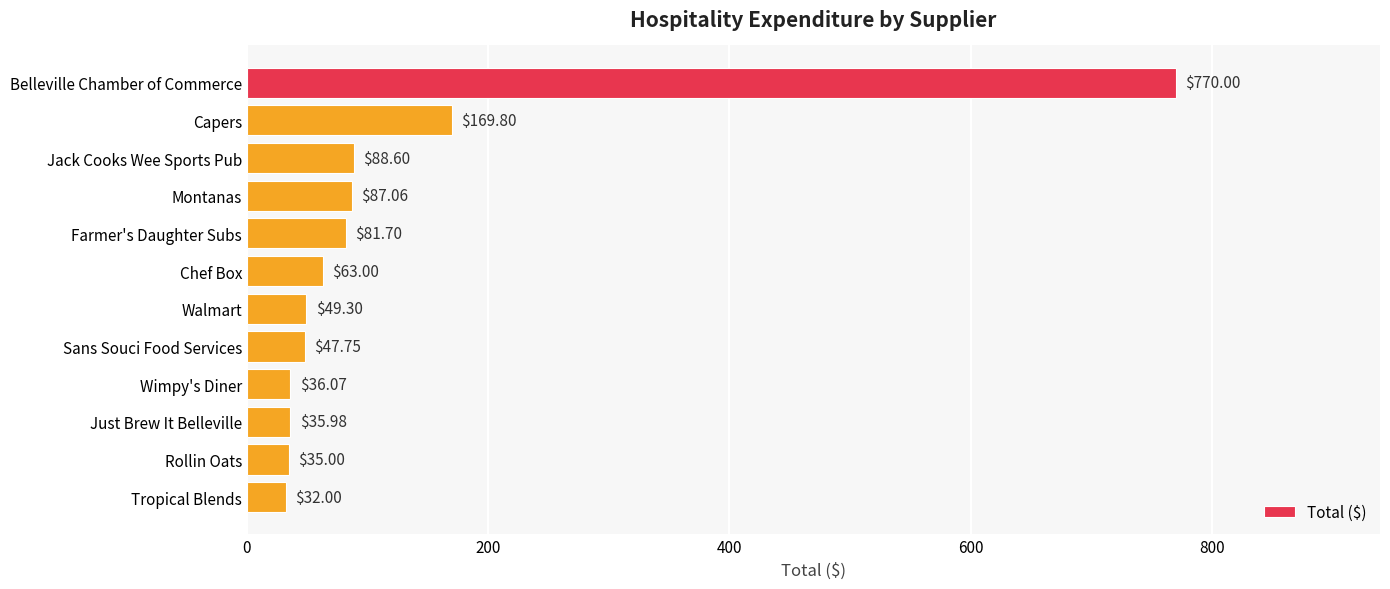

Rank the categories by value from highest to lowest.

Belleville Chamber of Commerce, Capers, Jack Cooks Wee Sports Pub, Montanas, Farmer's Daughter Subs, Chef Box, Walmart, Sans Souci Food Services, Wimpy's Diner, Just Brew It Belleville, Rollin Oats, Tropical Blends